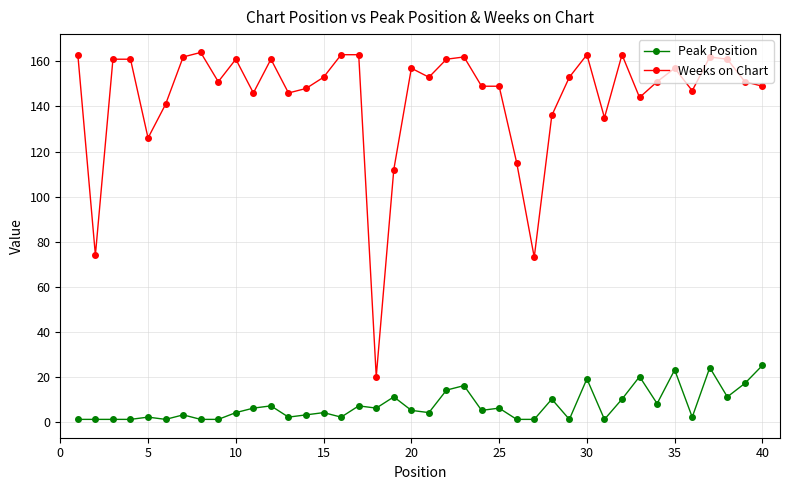

True or false: Weeks on Chart and Peak Position cross at least once.

False